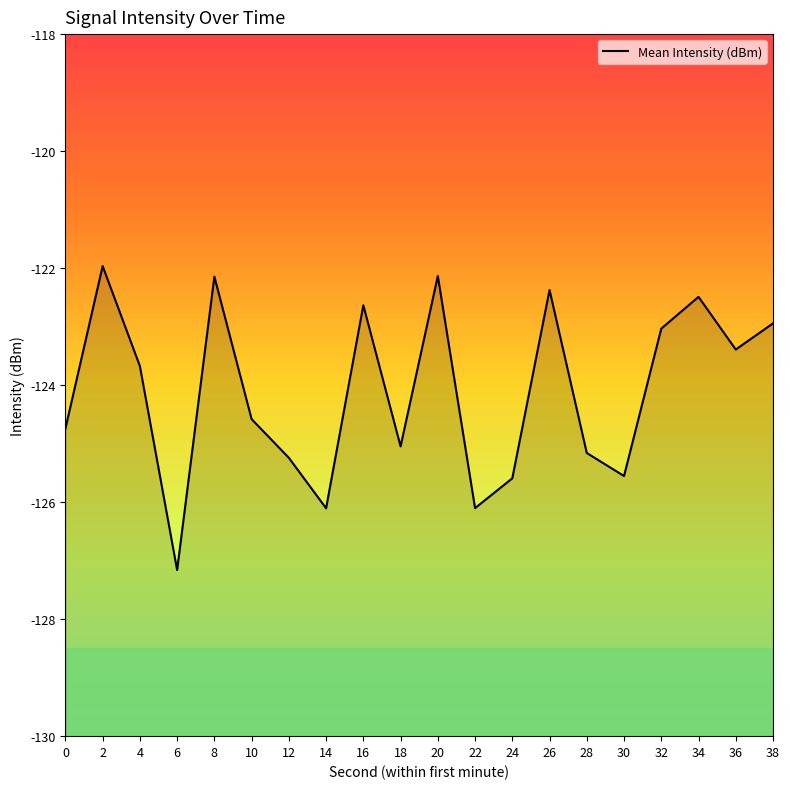

Which label corresponds to the largest value in the chart?

2